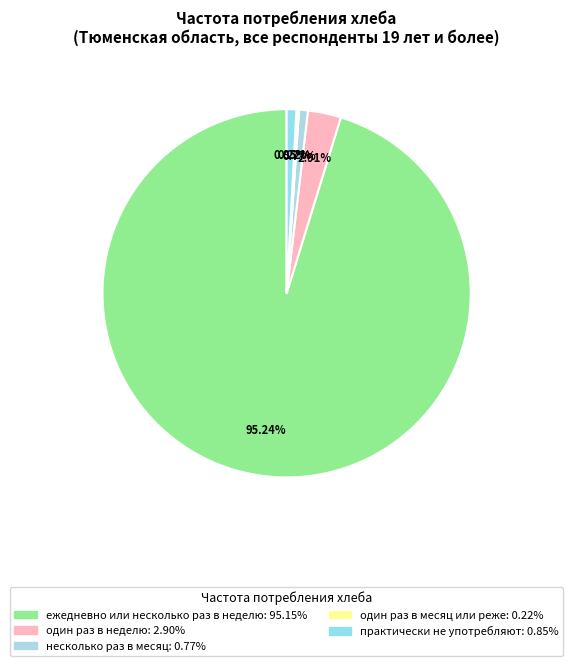

How many slices are in this pie chart?

5